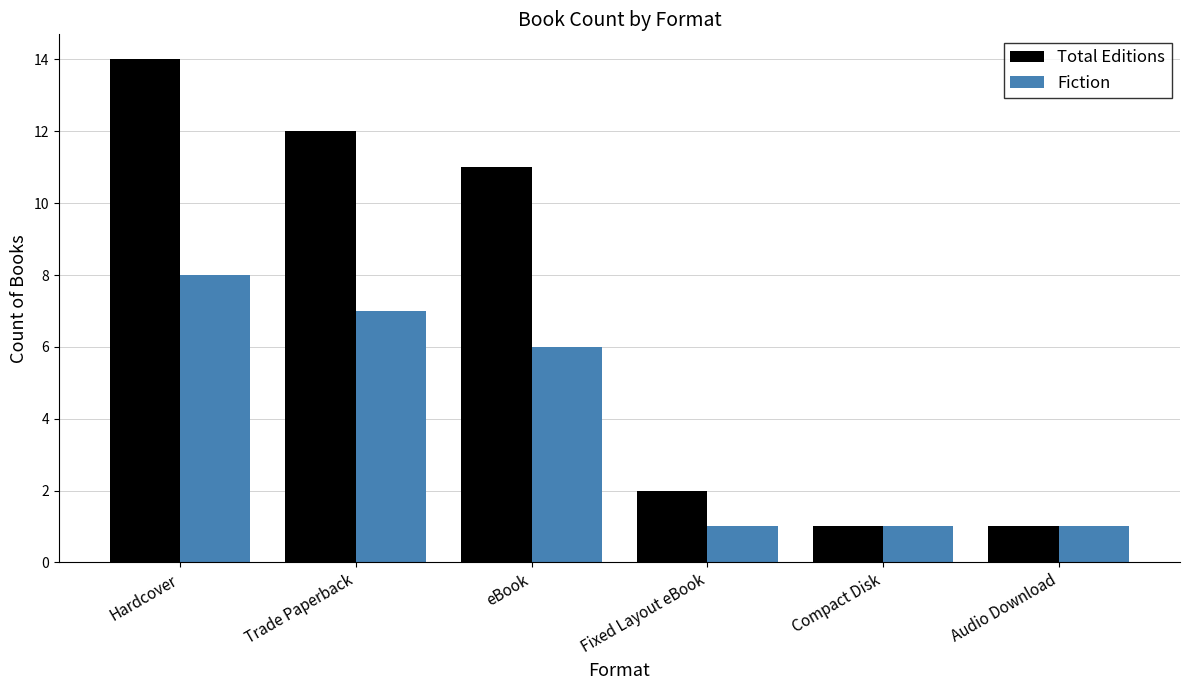

What is the average value of the Total Editions series?

7